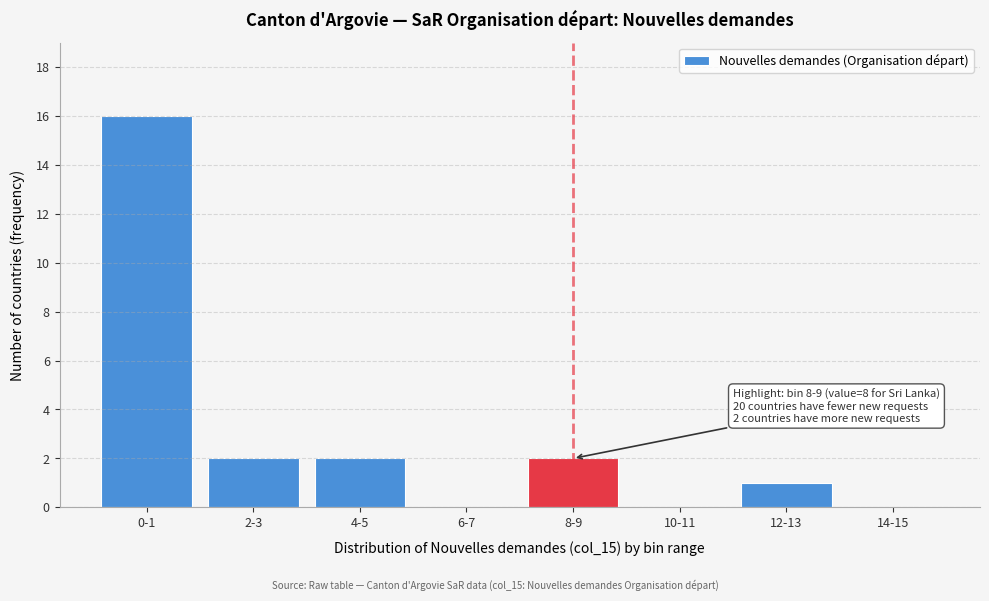

Reading right to left, transcribe all the data shown in this chart.

14-15=0	12-13=1	10-11=0	8-9=2	6-7=0	4-5=2	2-3=2	0-1=16